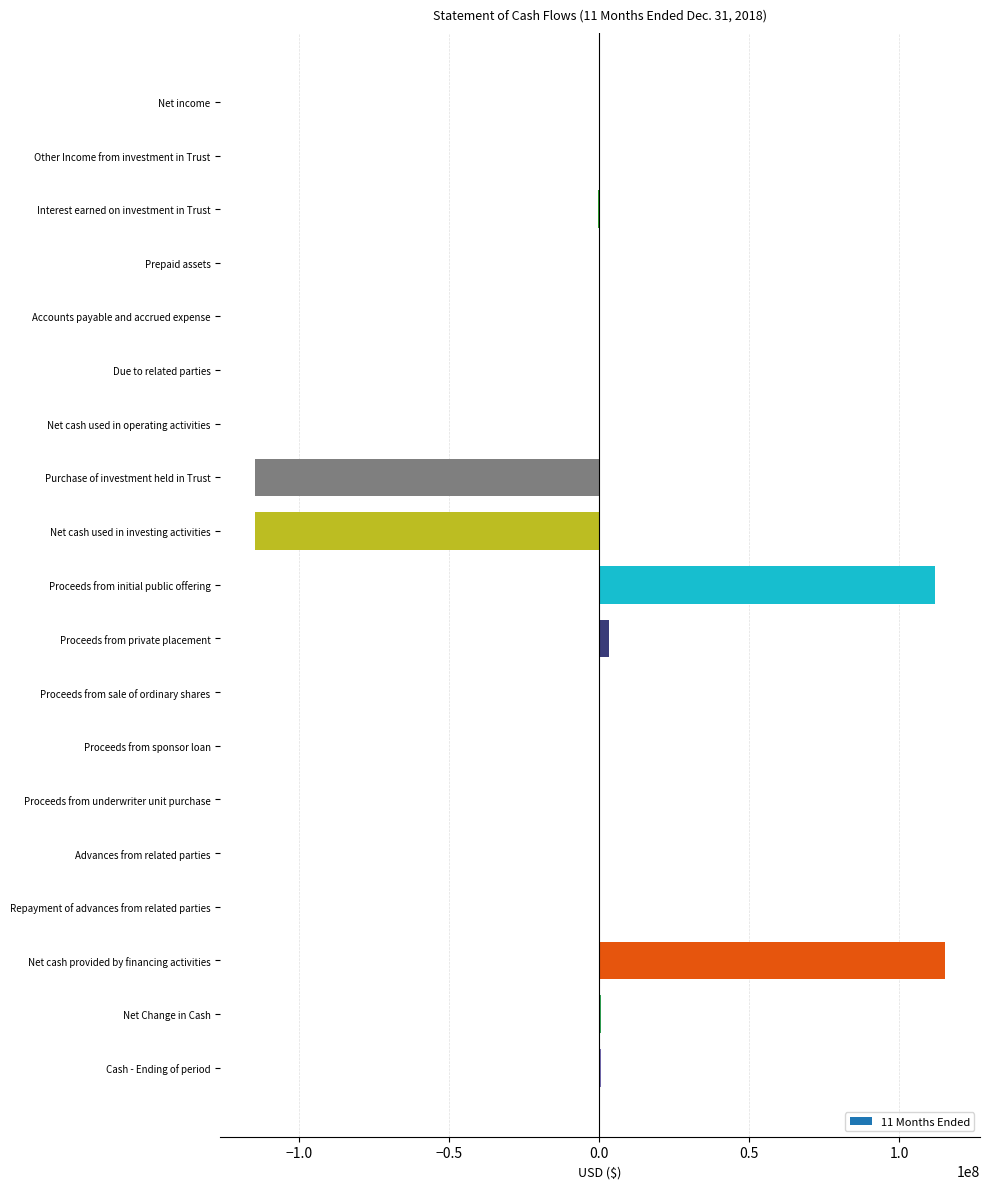

What is the sum of all values?

1809636